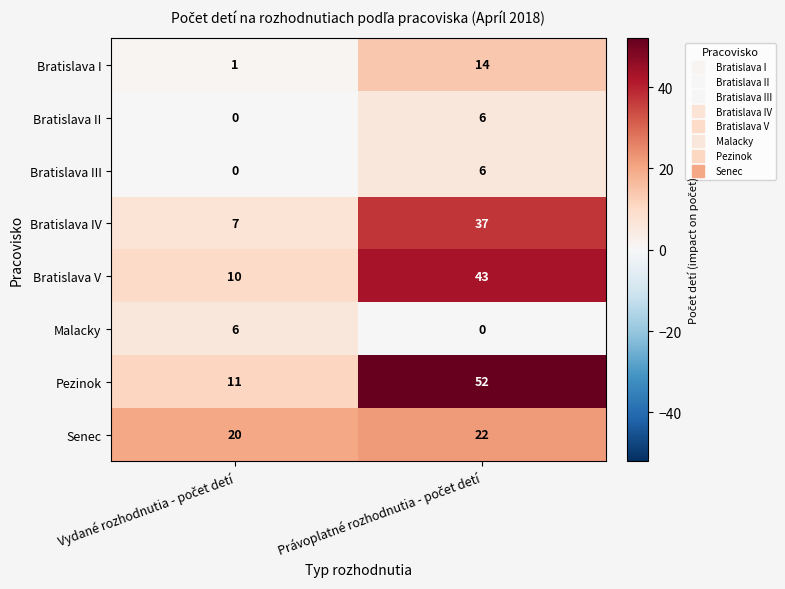

Which series has the widest spread of values?

Pezinok